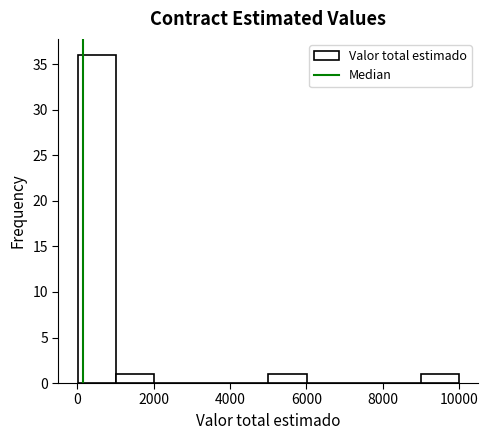

Reading left to right, list every bar in this chart as the range it spans on the x-axis followed by its height. Neither the bar edges nor the heights are printed on the chart, so give them approximately, as read against the axes.

0 to 1000: 36
1000 to 2000: 1
2000 to 3000: 0
3000 to 4000: 0
4000 to 5000: 0
5000 to 6000: 1
6000 to 7000: 0
7000 to 8000: 0
8000 to 9000: 0
9000 to 10000: 1